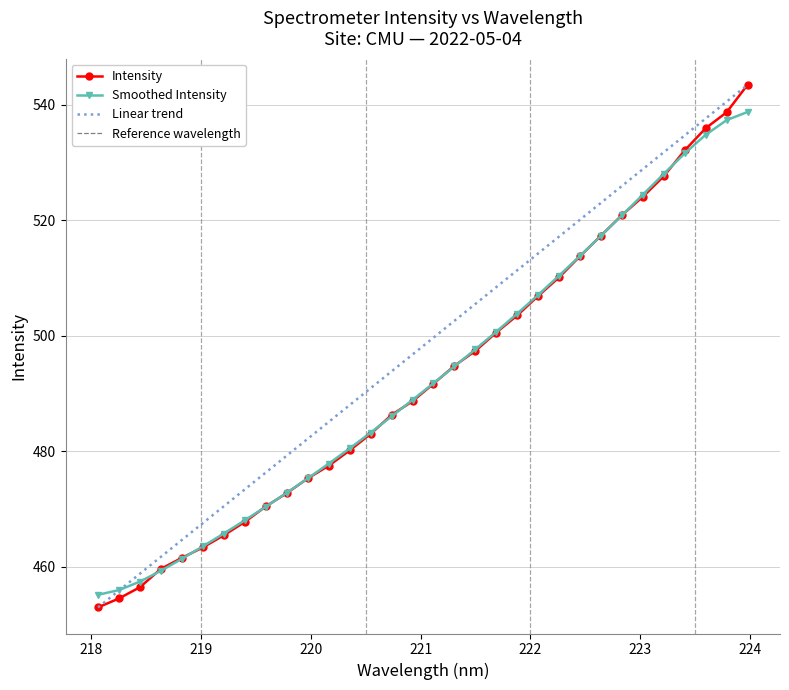

What is the minimum value for Smoothed Intensity?

455.1